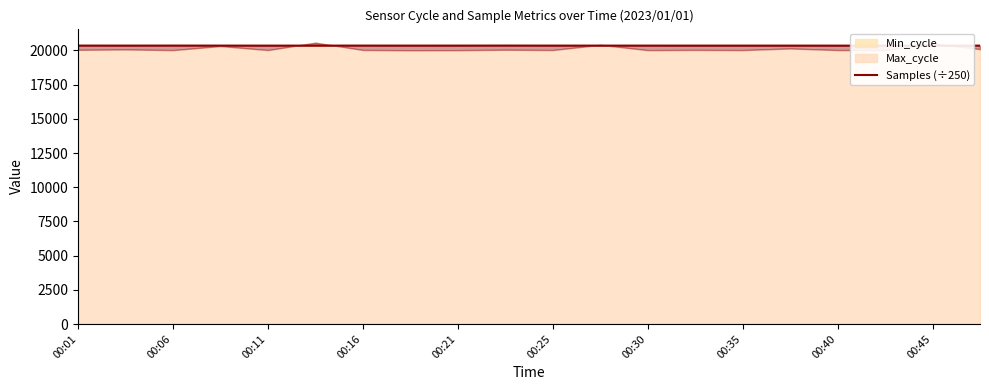

What is the difference between the maximum and second lowest values?

4.8